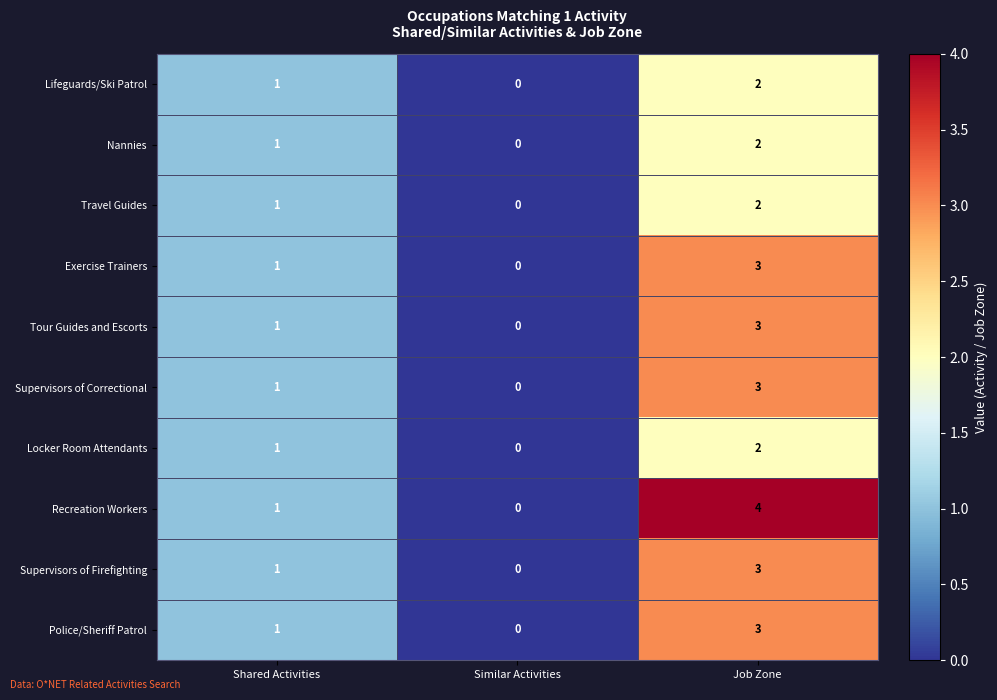

Which series has the widest spread of values?

Recreation Workers